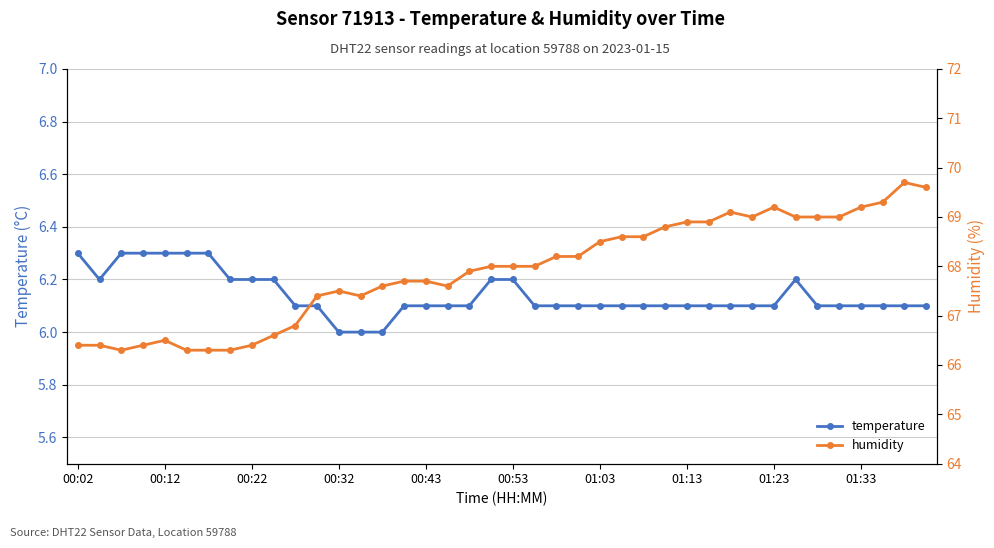

The temperature series shows 6.2 at 19. True or false?

True